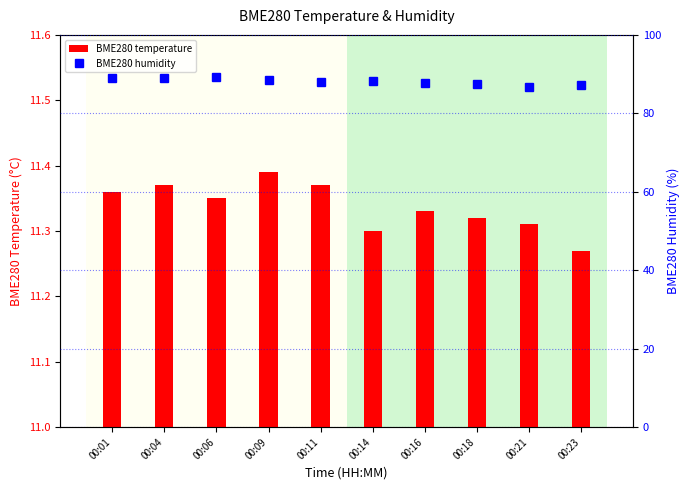

Reading left to right, extract all data points from this chart.

BME280 temperature: 00:01=11.4	00:04=11.4	00:06=11.3	00:09=11.4	00:11=11.4	00:14=11.3	00:16=11.3	00:18=11.3	00:21=11.3	00:23=11.3
BME280 humidity: 00:01=89.0	00:04=89.0	00:06=89.2	00:09=88.5	00:11=88.1	00:14=88.2	00:16=87.6	00:18=87.4	00:21=86.8	00:23=87.1